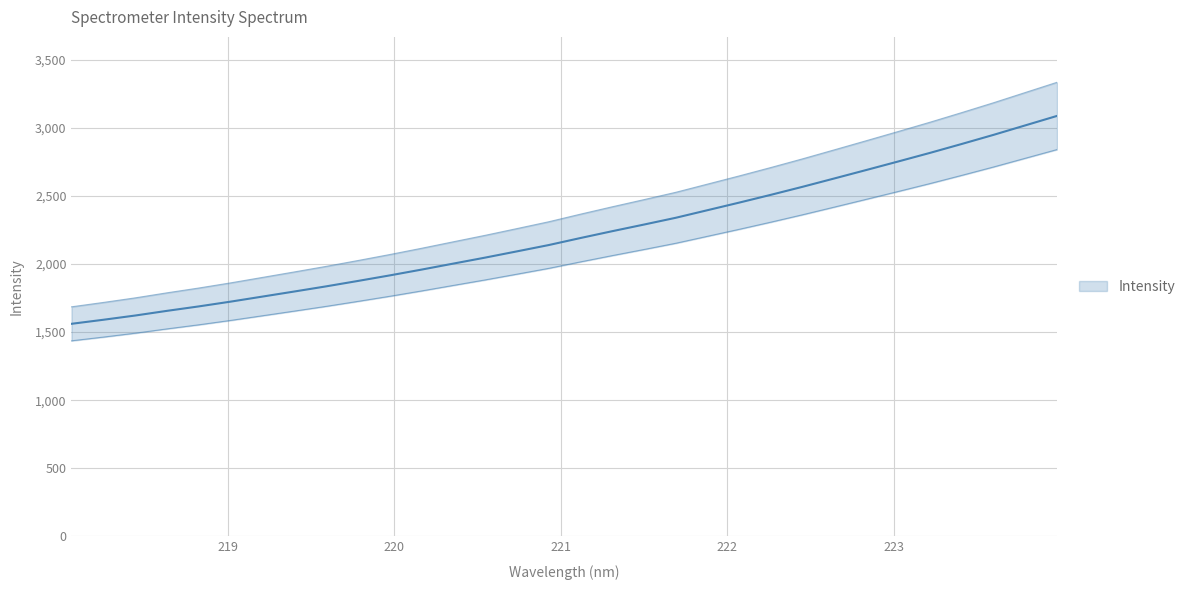

Approximately how many times larger is the value at 218.6332 compared to 220.9264?

0.8